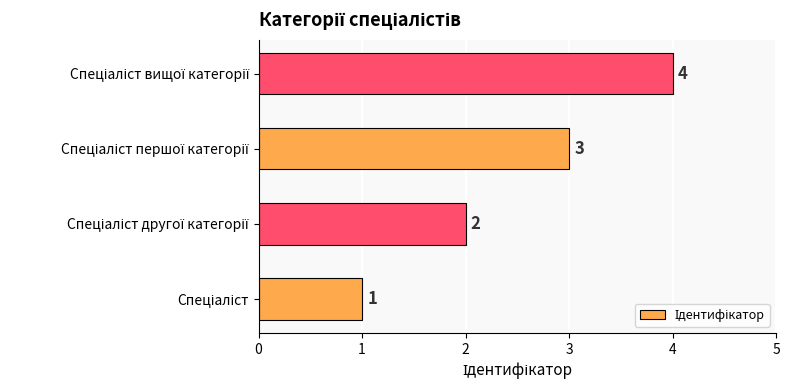

What is the greatest value displayed?

4